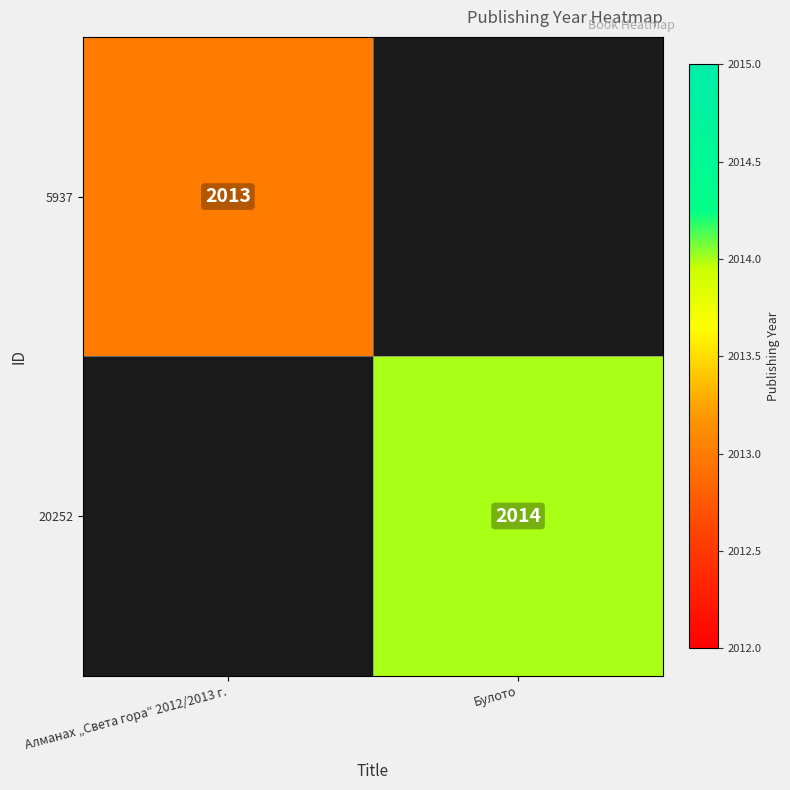

True or false: 5937 has a value of 2013 at Алманах „Света гора“ 2012/2013 г..

True